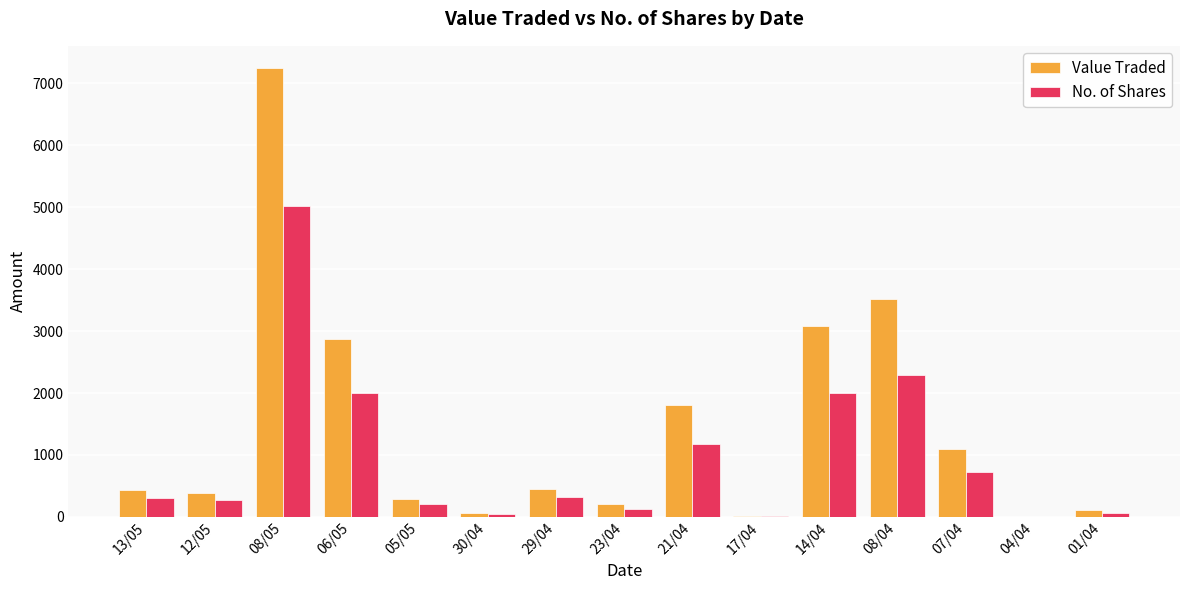

At which label does No. of Shares reach its peak?

08/05